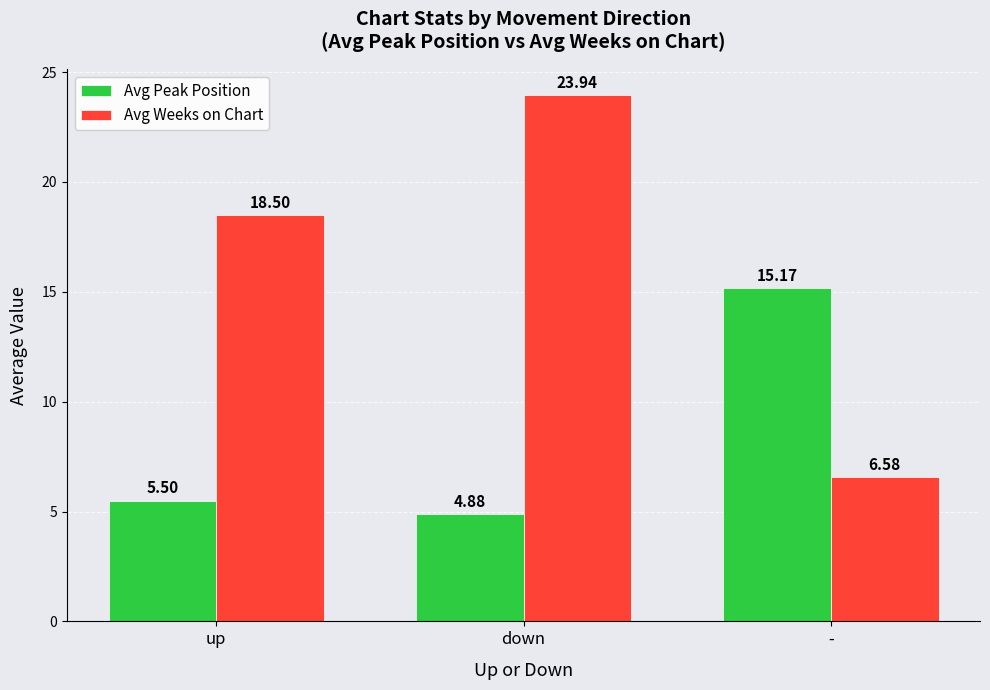

The Avg Peak Position series shows 9.8 at up. True or false?

False